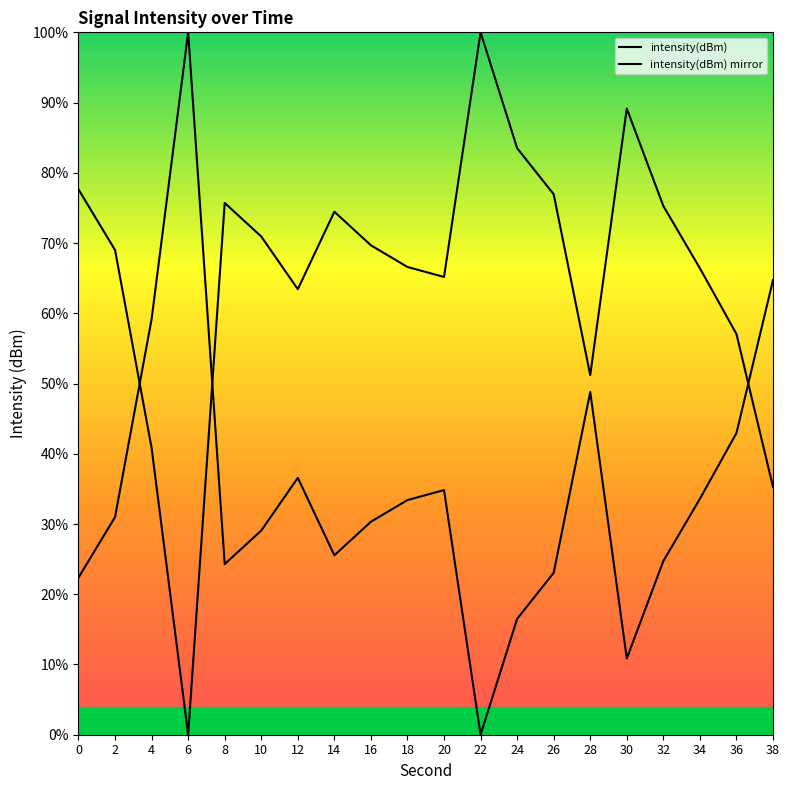

Reading left to right, transcribe all the data shown in this chart.

intensity(dBm): 77.6	69.0	40.8	0.0	75.7	70.9	63.4	74.5	69.7	66.6	65.2	100.0	83.5	76.9	51.2	89.1	75.3	66.4	57.1	35.3
intensity(dBm) mirror: 22.4	31.0	59.2	100.0	24.3	29.1	36.6	25.5	30.3	33.4	34.8	0.0	16.5	23.1	48.8	10.9	24.7	33.6	42.9	64.7